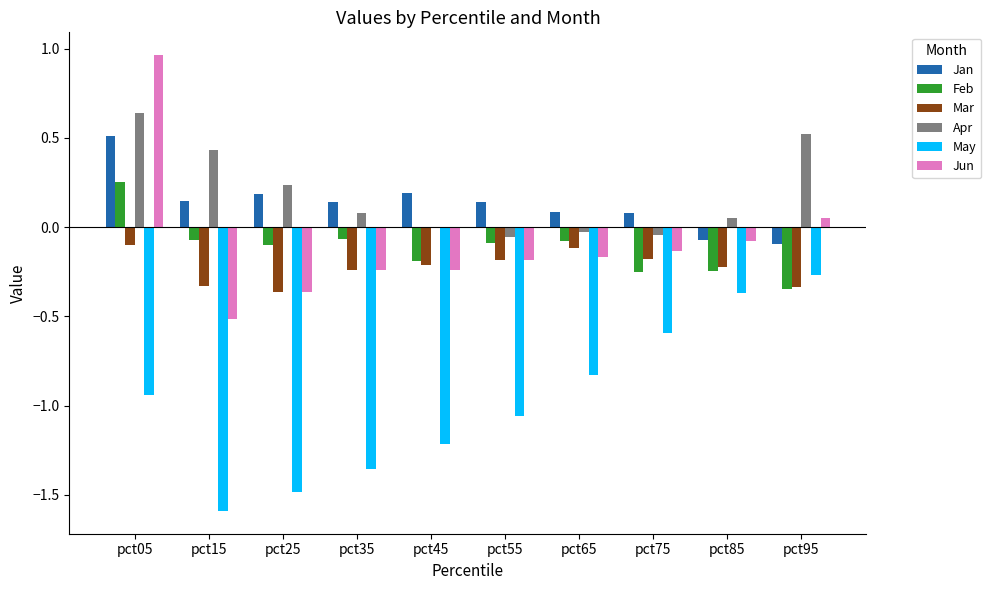

What is the spread (max minus min) of values at pct35?

1.5